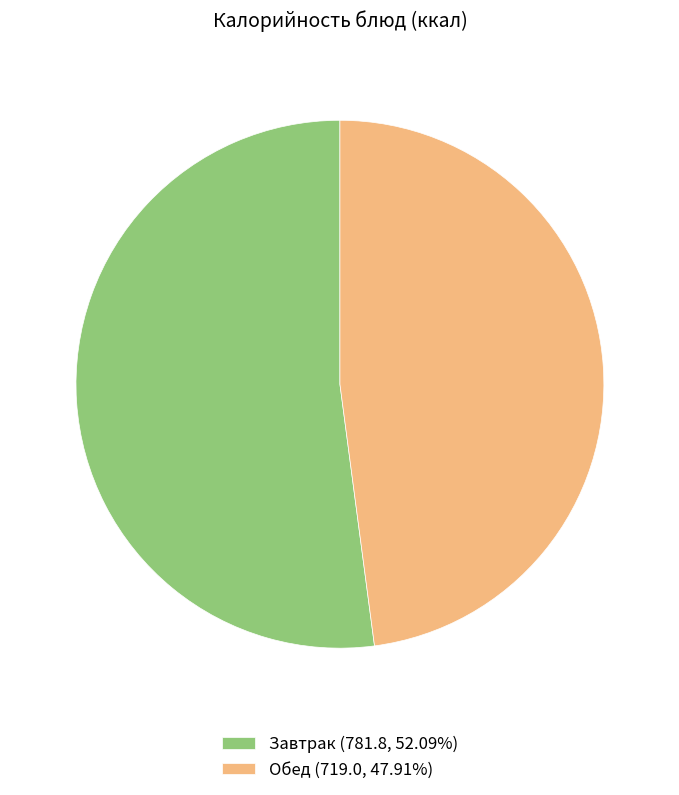

What is the ratio of the value at Завтрак (781.8, 52.09%) to the value at Обед (719.0, 47.91%)?

1.1